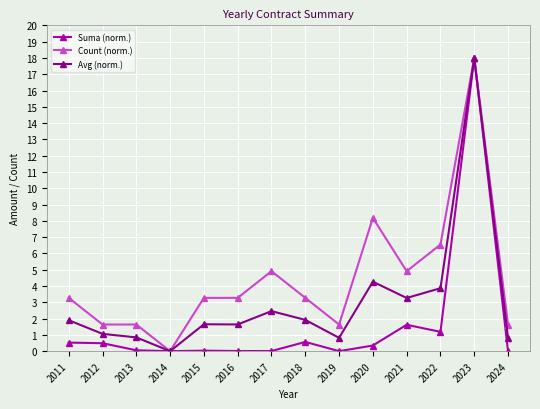

How many data points in Count (norm.) are less than 3?

5